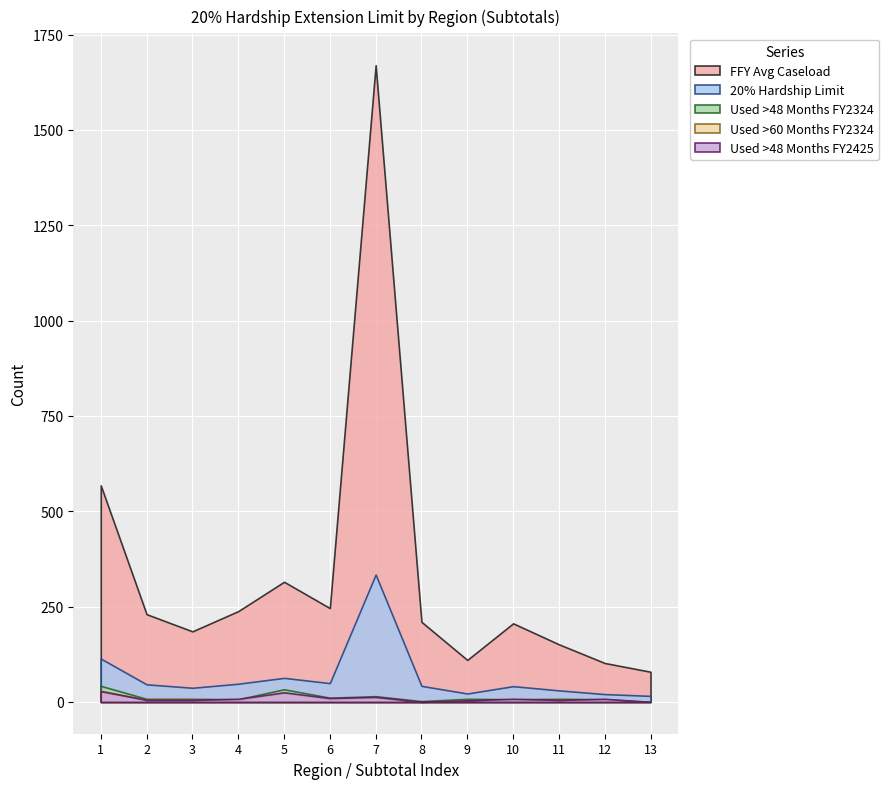

How many values in the Used >48 Months FY2324 series exceed 8?

4